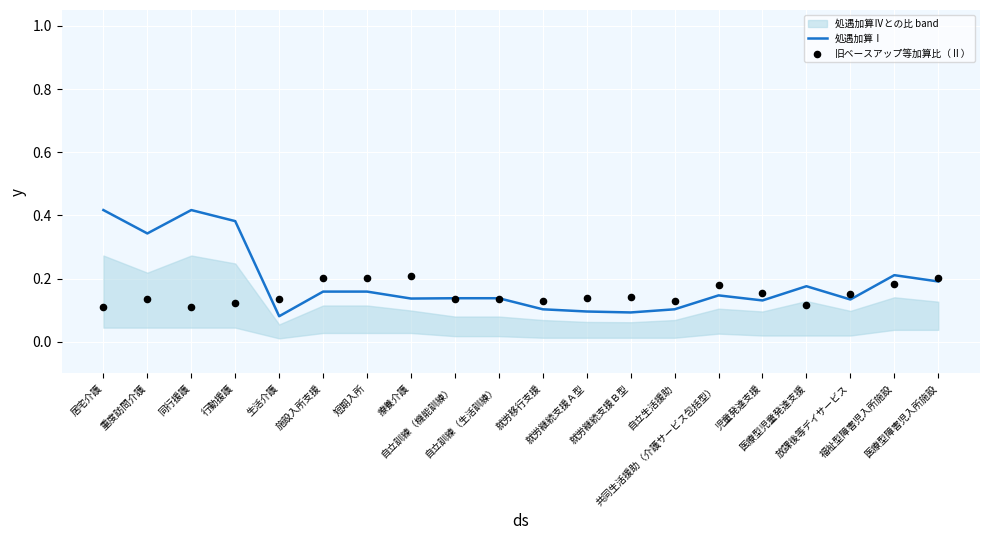

Which series has the largest total across all categories?

処遇加算Ⅰ